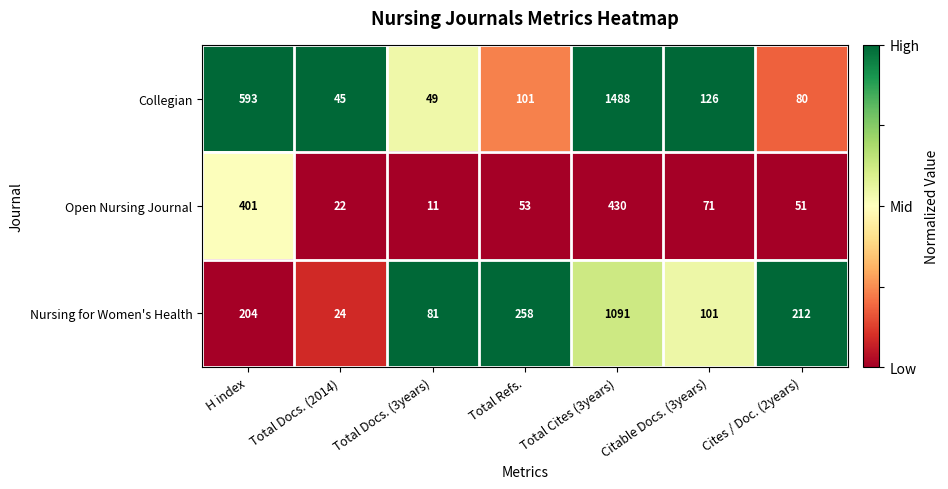

Which series has the largest total across all categories?

Collegian